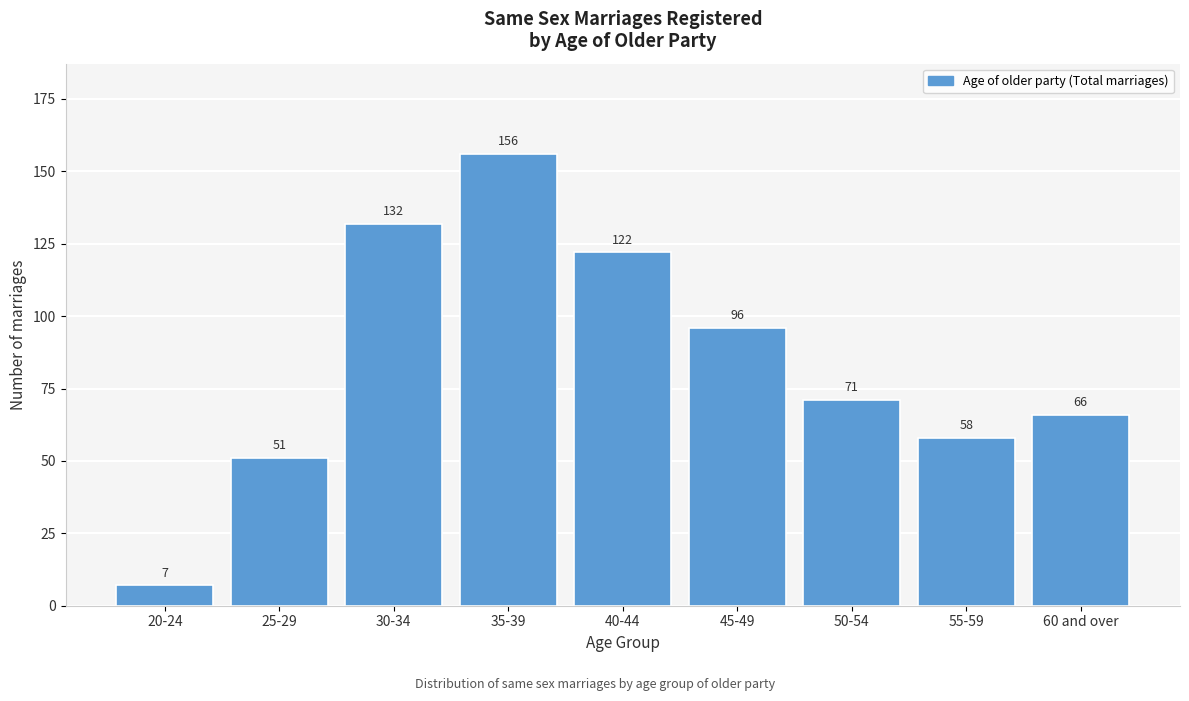

Reading right to left, list all the values displayed in this chart.

60 and over=66	55-59=58	50-54=71	45-49=96	40-44=122	35-39=156	30-34=132	25-29=51	20-24=7